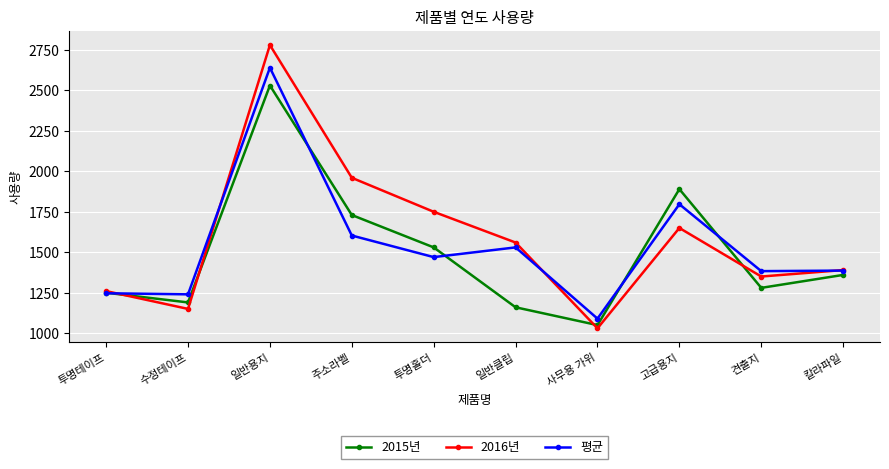

True or false: 2016년 has more than 1 points higher than both neighbors.

True